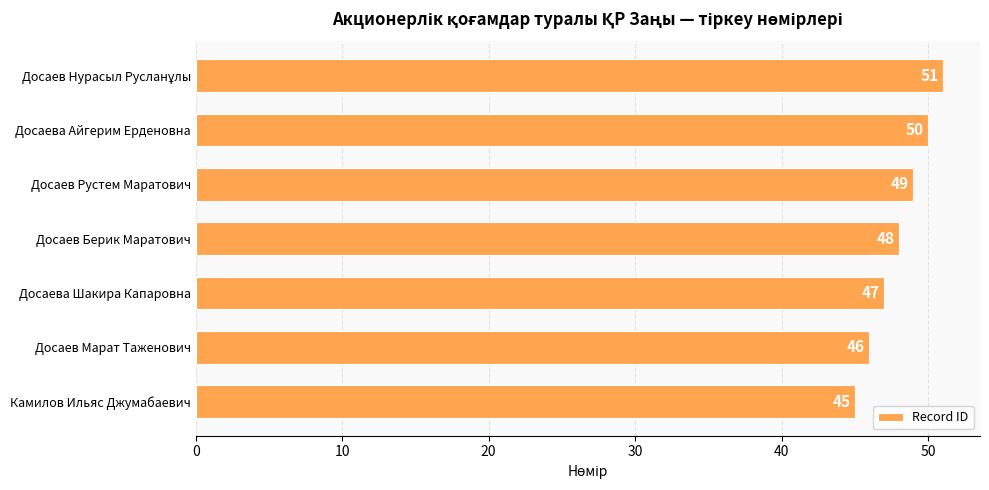

What is the difference between the maximum and minimum values?

6